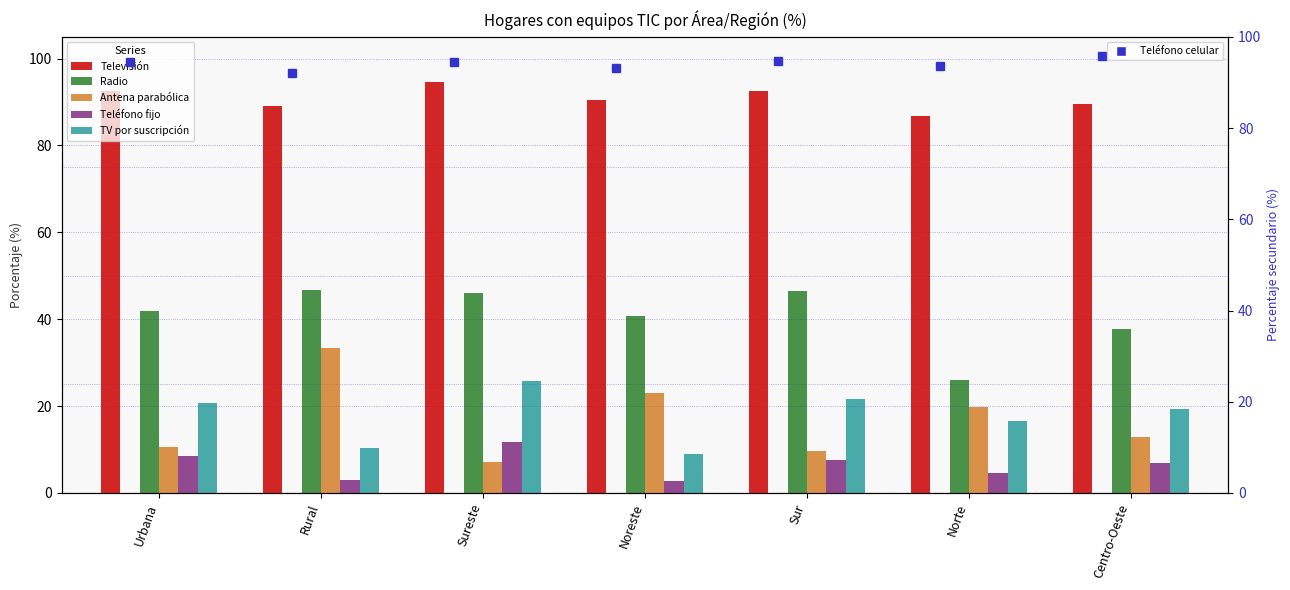

What position from the left is Rural?

2